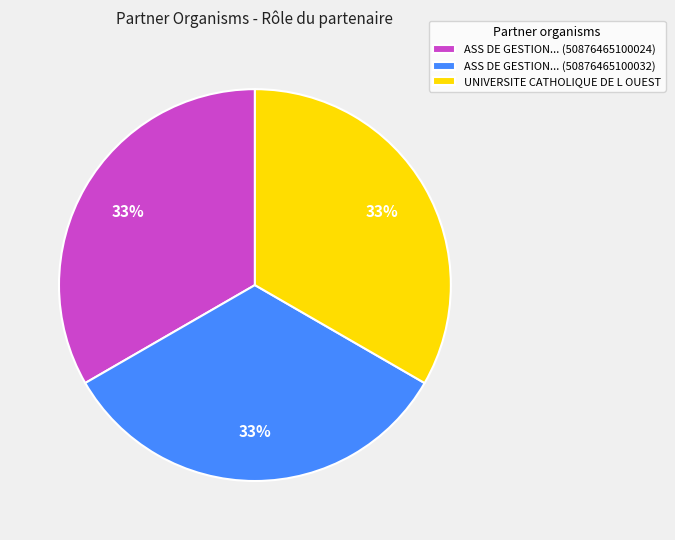

Is it true that ASS DE GESTION... (50876465100032) is 20% of the pie?

False